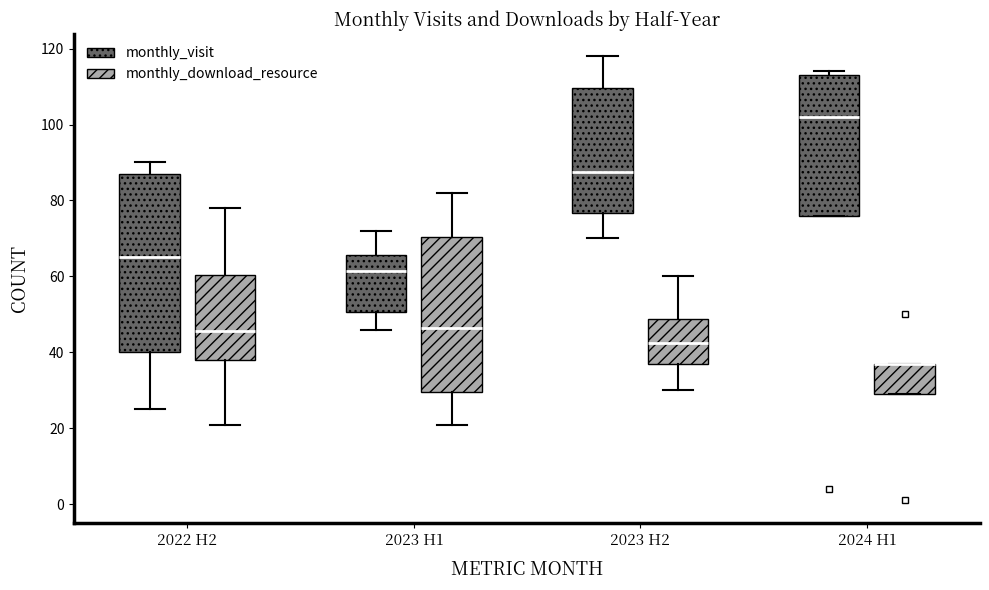

Reading left to right, read every box against the y-axis: the position of its median line, the range the box covers, and the ends of its whiskers. The values are not printed on the chart, so give them approximately, as read against the axis.

2022 H2 (monthly_visit): median 66, box 40 to 88, whiskers 26 to 90
2022 H2 (monthly_download_resource): median 46, box 38 to 60, whiskers 22 to 78
2023 H1 (monthly_visit): median 62, box 50 to 66, whiskers 46 to 72
2023 H1 (monthly_download_resource): median 46, box 30 to 70, whiskers 22 to 82
2023 H2 (monthly_visit): median 88, box 76 to 110, whiskers 70 to 118
2023 H2 (monthly_download_resource): median 42, box 38 to 48, whiskers 30 to 60
2024 H1 (monthly_visit): median 102, box 76 to 114, whiskers 76 to 114 (just above the box's upper edge)
2024 H1 (monthly_download_resource): median 38 (drawn on the box's upper edge), box 30 to 38, whiskers 30 to 38